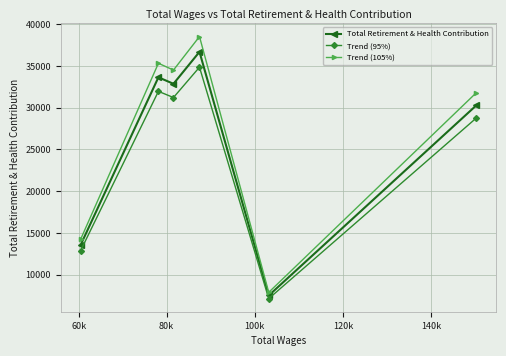

What is the difference between the maximum and minimum values in the Total Retirement & Health Contribution series?

29180.0